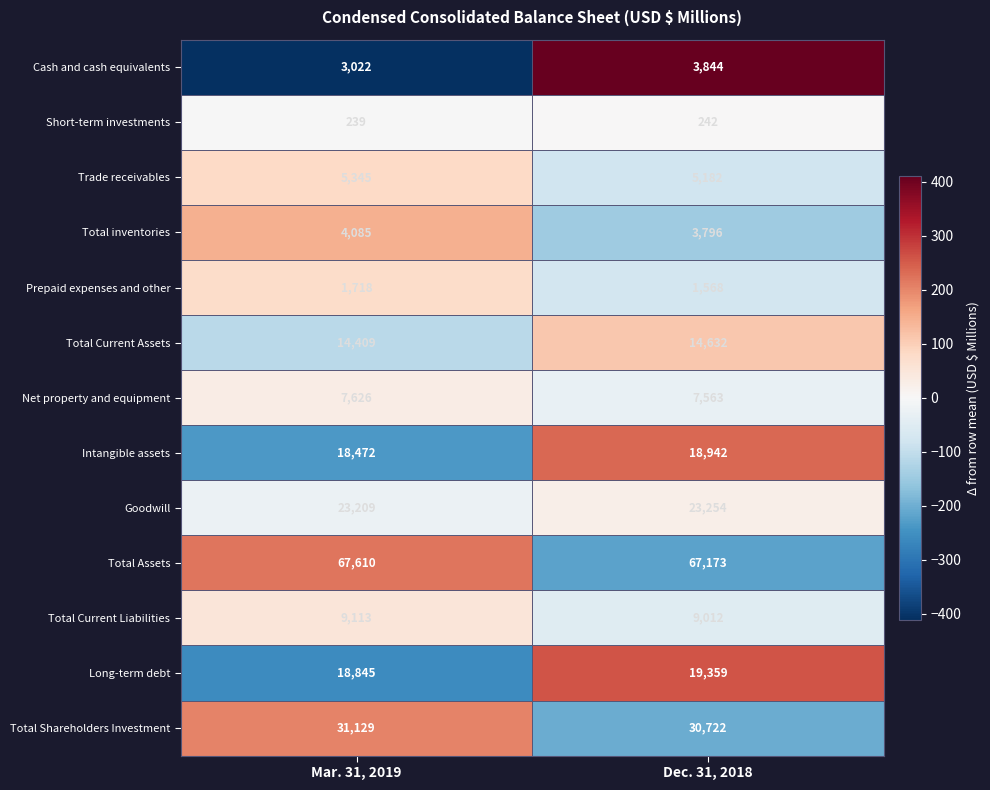

At which category is the sum across all series the highest?

Dec. 31, 2018